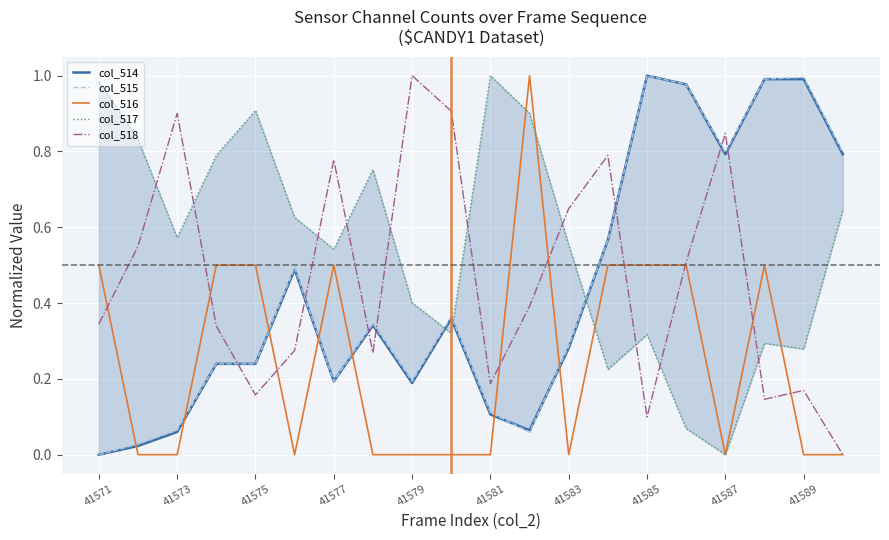

Is this an area chart (filled region under the line)?

No